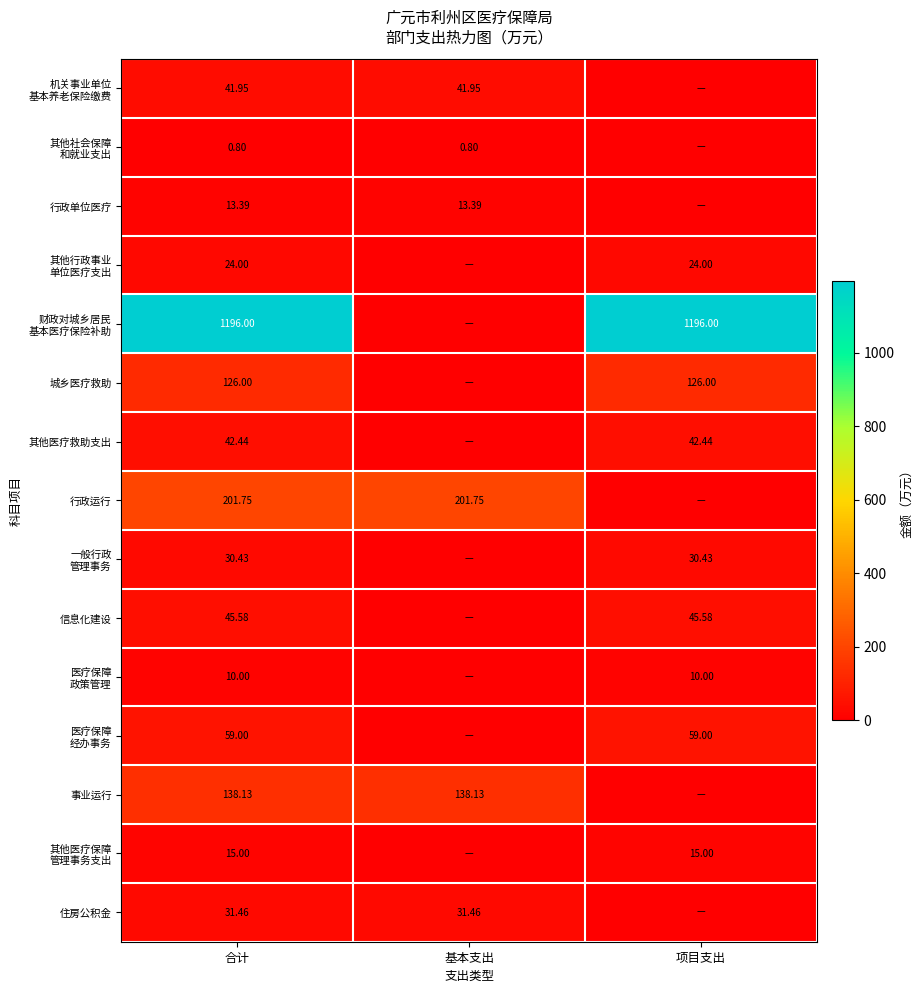

What is the maximum value shown in the chart?

1196.0